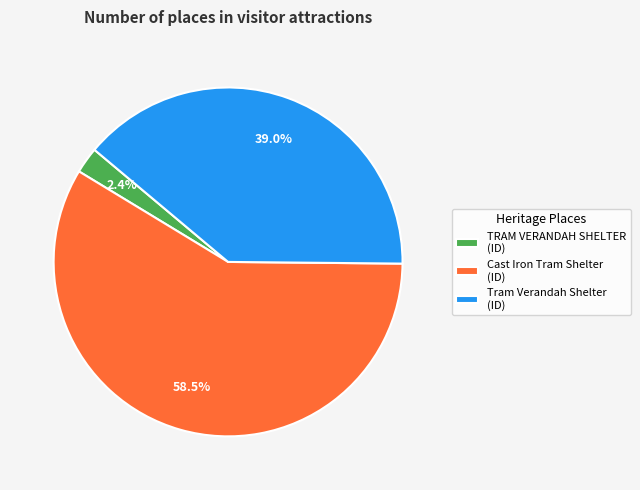

How many segments does this pie chart have?

3